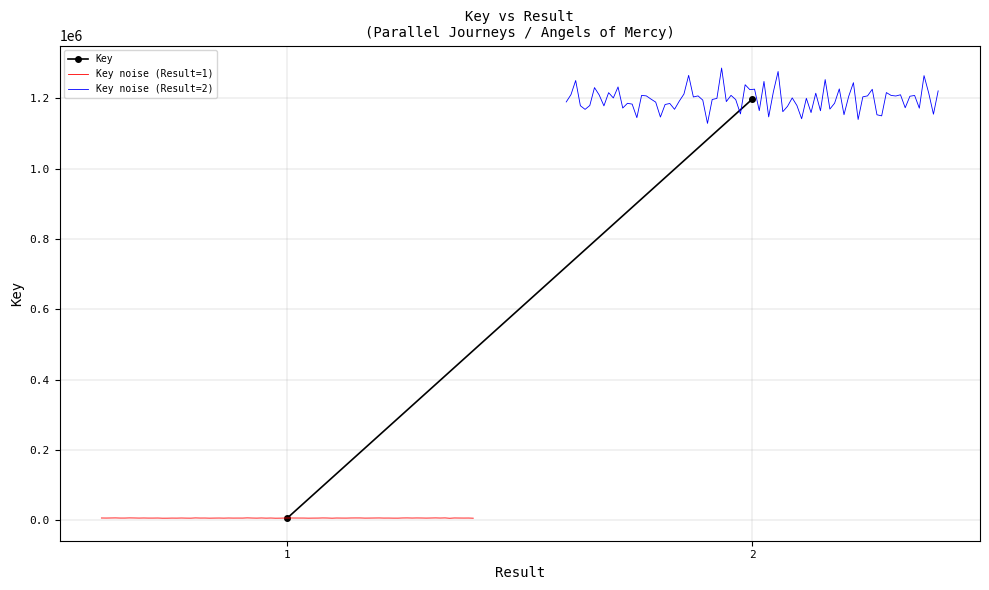

Is it true that the value at 2 is 1197181?

True